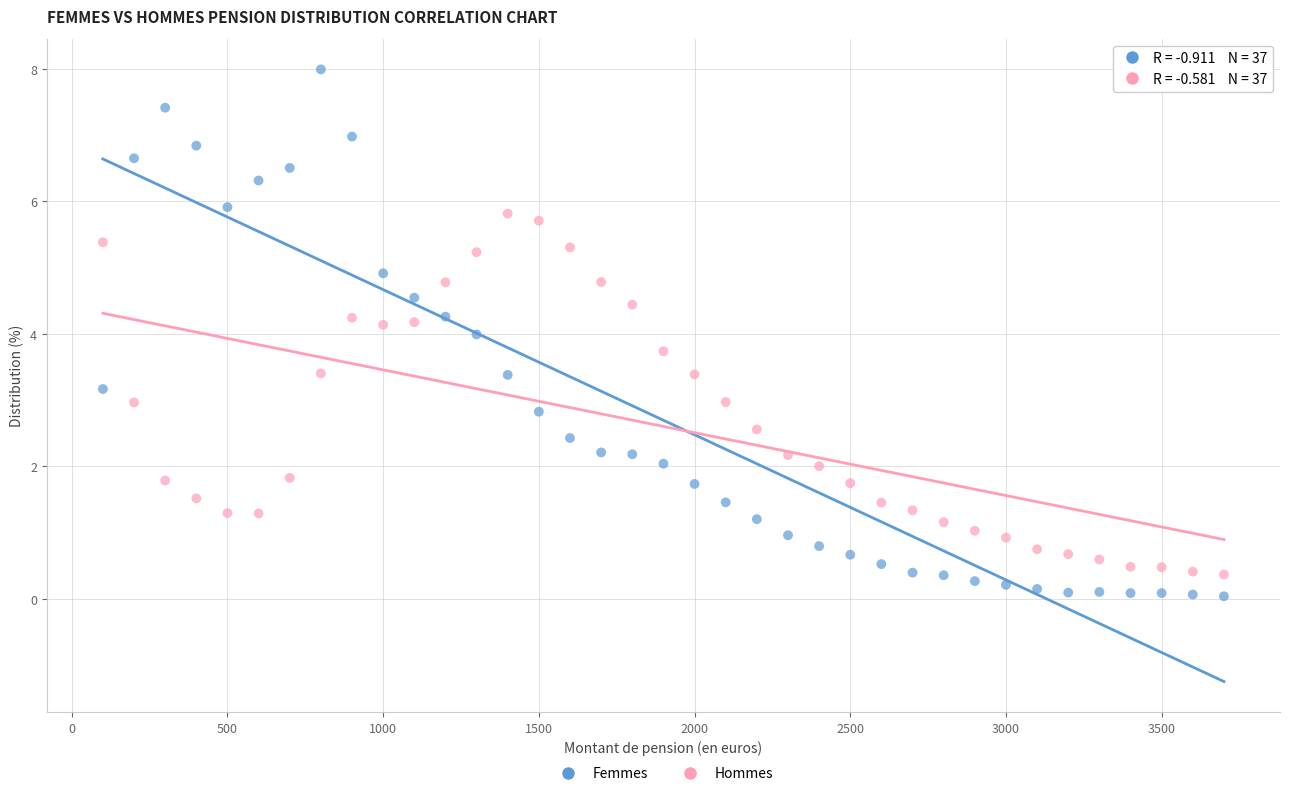

What are all the series names shown in the legend?

Femmes, Hommes